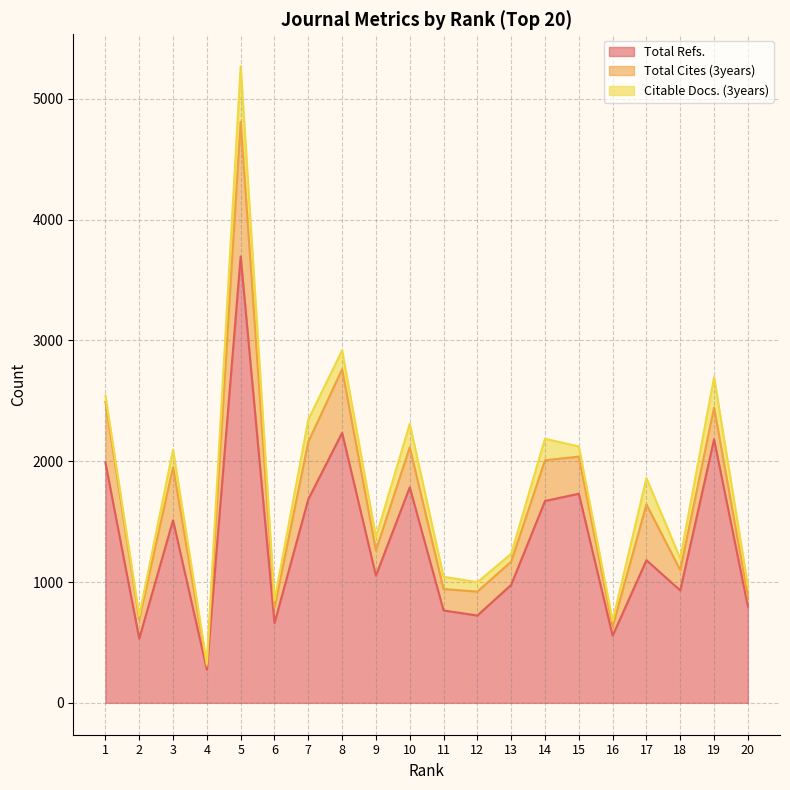

Reading left to right, list all the values displayed in this chart.

Total Refs.: 1=1989	2=532	3=1511	4=275	5=3695	6=660	7=1685	8=2235	9=1053	10=1784	11=765	12=723	13=977	14=1671	15=1731	16=556	17=1181	18=931	19=2181	20=797
Total Cites (3years): 1=503	2=158	3=439	4=31	5=1114	6=128	7=475	8=526	9=209	10=332	11=177	12=198	13=192	14=337	15=307	16=75	17=461	18=168	19=263	20=84
Citable Docs. (3years): 1=52	2=31	3=146	4=18	5=461	6=59	7=184	8=157	9=110	10=193	11=102	12=78	13=65	14=178	15=84	16=46	17=218	18=96	19=252	20=88